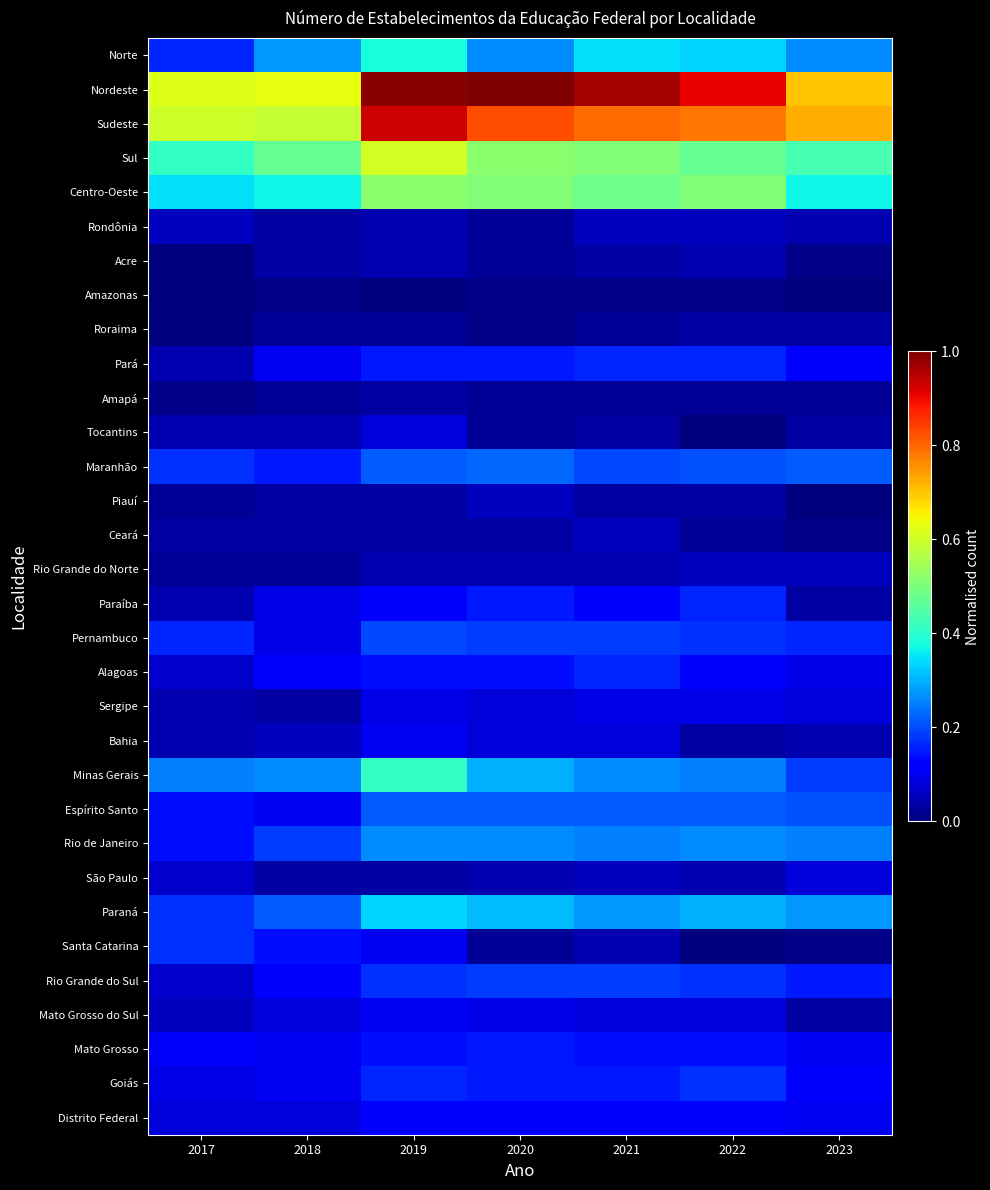

Reading right to left, transcribe all the data shown in this chart.

Norte: 2023=0.3	2022=0.3	2021=0.3	2020=0.3	2019=0.4	2018=0.3	2017=0.2
Nordeste: 2023=0.7	2022=0.9	2021=1.0	2020=1.0	2019=1.0	2018=0.6	2017=0.6
Sudeste: 2023=0.7	2022=0.8	2021=0.8	2020=0.8	2019=0.9	2018=0.6	2017=0.6
Sul: 2023=0.4	2022=0.5	2021=0.5	2020=0.5	2019=0.6	2018=0.5	2017=0.4
Centro-Oeste: 2023=0.4	2022=0.5	2021=0.5	2020=0.5	2019=0.5	2018=0.4	2017=0.3
Rondônia: 2023=0.0	2022=0.1	2021=0.1	2020=0.0	2019=0.0	2018=0.0	2017=0.1
Acre: 2023=0.0	2022=0.0	2021=0.0	2020=0.0	2019=0.0	2018=0.0	2017=0.0
Amazonas: 2023=0.0	2022=0.0	2021=0.0	2020=0.0	2019=0.0	2018=0.0	2017=0.0
Roraima: 2023=0.0	2022=0.0	2021=0.0	2020=0.0	2019=0.0	2018=0.0	2017=0.0
Pará: 2023=0.1	2022=0.2	2021=0.2	2020=0.1	2019=0.1	2018=0.1	2017=0.0
Amapá: 2023=0.0	2022=0.0	2021=0.0	2020=0.0	2019=0.0	2018=0.0	2017=0.0
Tocantins: 2023=0.0	2022=0.0	2021=0.0	2020=0.0	2019=0.1	2018=0.0	2017=0.0
Maranhão: 2023=0.2	2022=0.2	2021=0.2	2020=0.2	2019=0.2	2018=0.1	2017=0.2
Piauí: 2023=0.0	2022=0.0	2021=0.0	2020=0.1	2019=0.0	2018=0.0	2017=0.0
Ceará: 2023=0.0	2022=0.0	2021=0.1	2020=0.0	2019=0.0	2018=0.0	2017=0.0
Rio Grande do Norte: 2023=0.1	2022=0.1	2021=0.0	2020=0.0	2019=0.0	2018=0.0	2017=0.0
Paraíba: 2023=0.0	2022=0.2	2021=0.1	2020=0.1	2019=0.1	2018=0.1	2017=0.0
Pernambuco: 2023=0.2	2022=0.2	2021=0.2	2020=0.2	2019=0.2	2018=0.1	2017=0.2
Alagoas: 2023=0.1	2022=0.1	2021=0.2	2020=0.1	2019=0.1	2018=0.1	2017=0.1
Sergipe: 2023=0.1	2022=0.1	2021=0.1	2020=0.1	2019=0.1	2018=0.0	2017=0.0
Bahia: 2023=0.0	2022=0.0	2021=0.1	2020=0.1	2019=0.1	2018=0.1	2017=0.0
Minas Gerais: 2023=0.2	2022=0.3	2021=0.3	2020=0.3	2019=0.4	2018=0.3	2017=0.3
Espírito Santo: 2023=0.2	2022=0.2	2021=0.2	2020=0.2	2019=0.2	2018=0.1	2017=0.1
Rio de Janeiro: 2023=0.3	2022=0.3	2021=0.3	2020=0.3	2019=0.3	2018=0.2	2017=0.1
São Paulo: 2023=0.1	2022=0.0	2021=0.1	2020=0.0	2019=0.0	2018=0.0	2017=0.1
Paraná: 2023=0.3	2022=0.3	2021=0.3	2020=0.3	2019=0.3	2018=0.2	2017=0.2
Santa Catarina: 2023=0.0	2022=0.0	2021=0.0	2020=0.0	2019=0.1	2018=0.1	2017=0.2
Rio Grande do Sul: 2023=0.1	2022=0.2	2021=0.2	2020=0.2	2019=0.2	2018=0.1	2017=0.1
Mato Grosso do Sul: 2023=0.0	2022=0.1	2021=0.1	2020=0.1	2019=0.1	2018=0.1	2017=0.1
Mato Grosso: 2023=0.1	2022=0.1	2021=0.1	2020=0.1	2019=0.1	2018=0.1	2017=0.1
Goiás: 2023=0.1	2022=0.2	2021=0.1	2020=0.1	2019=0.2	2018=0.1	2017=0.1
Distrito Federal: 2023=0.1	2022=0.1	2021=0.1	2020=0.1	2019=0.1	2018=0.1	2017=0.1